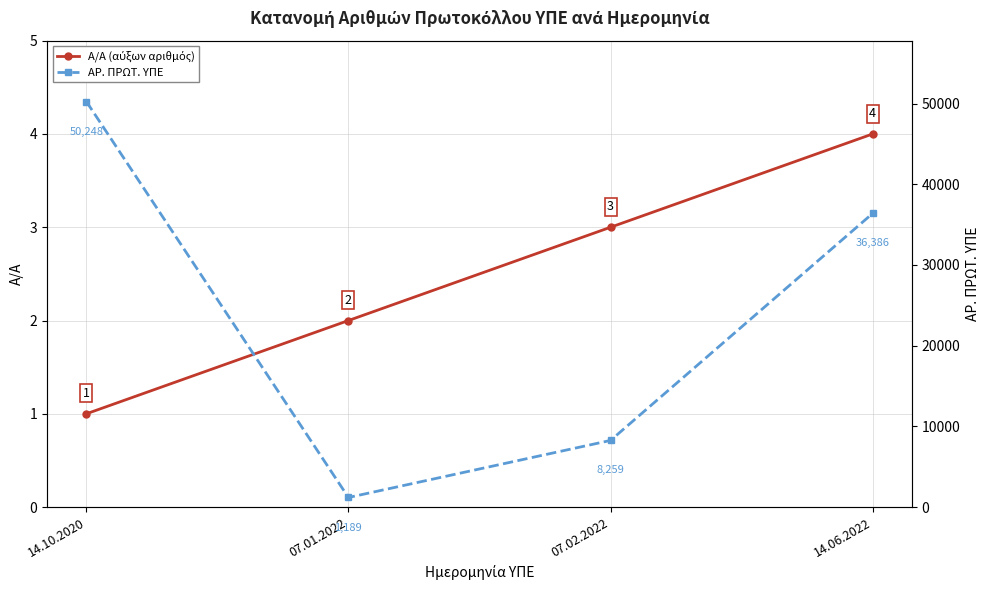

List the series in order of their peak value, lowest first.

Α/Α (αύξων αριθμός), ΑΡ. ΠΡΩΤ. ΥΠΕ